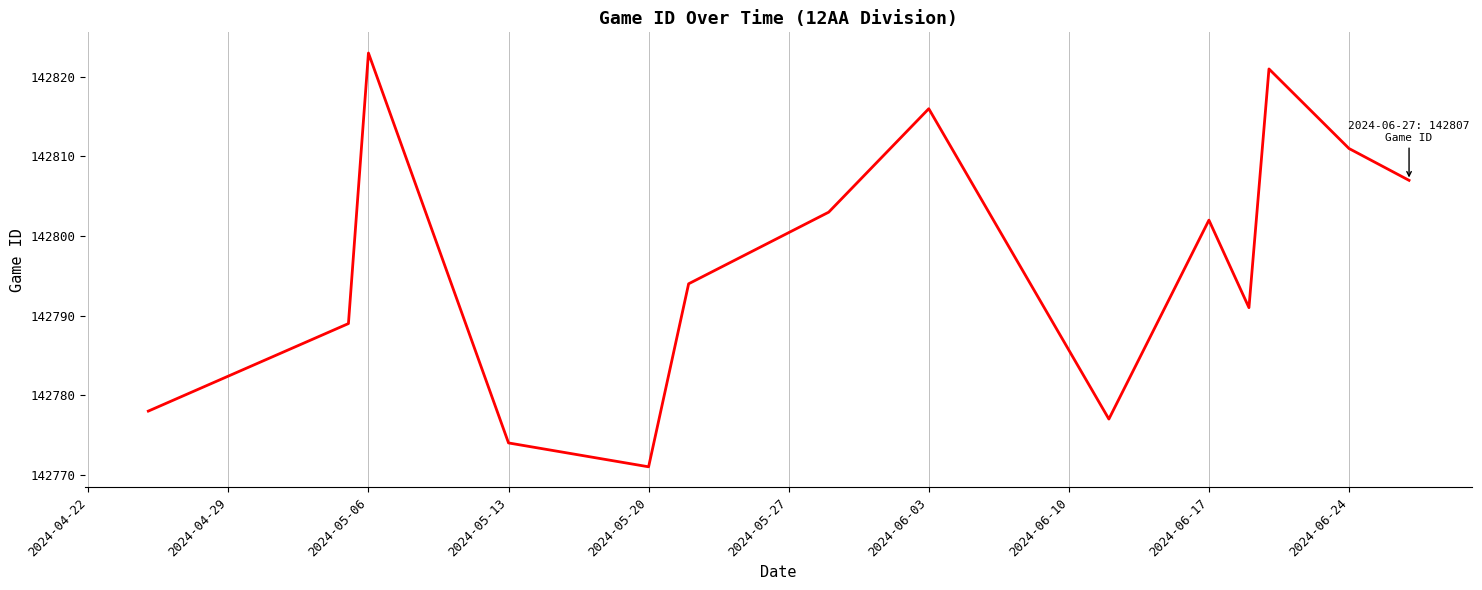

How many series are shown in this chart?

1